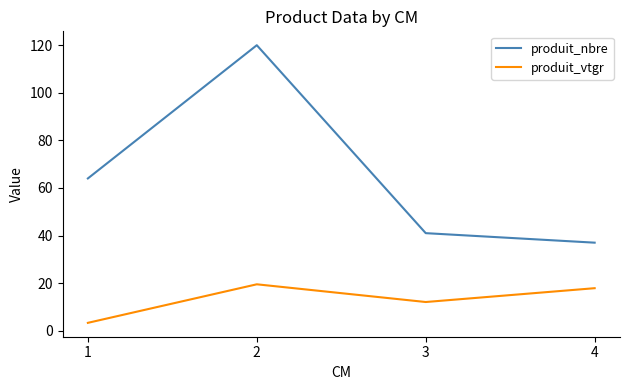

Which series has the largest total across all categories?

produit_nbre